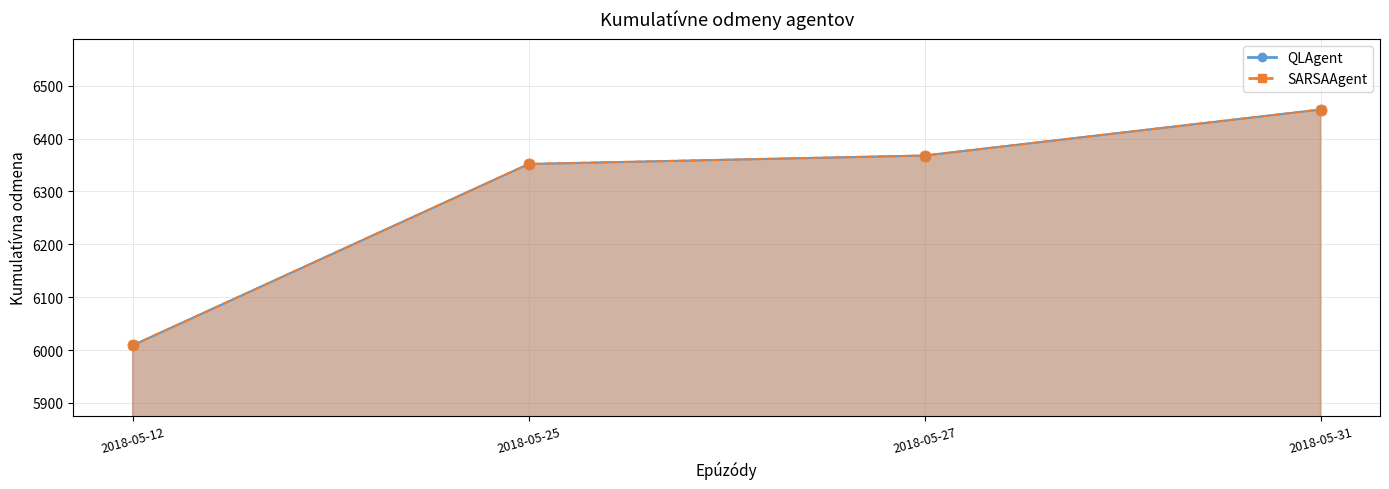

What are all the series names shown in the legend?

QLAgent, SARSAAgent